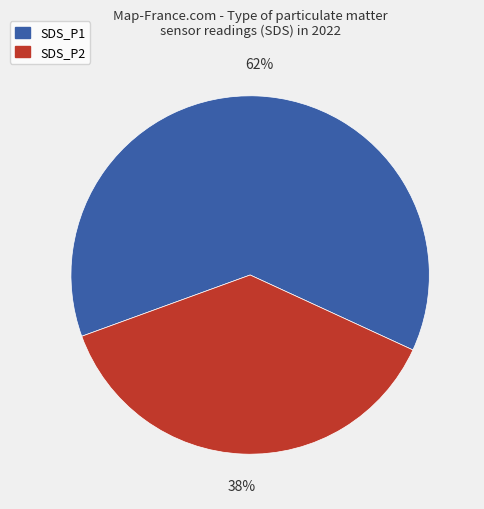

To the nearest percent, what portion does SDS_P1 represent?

62%